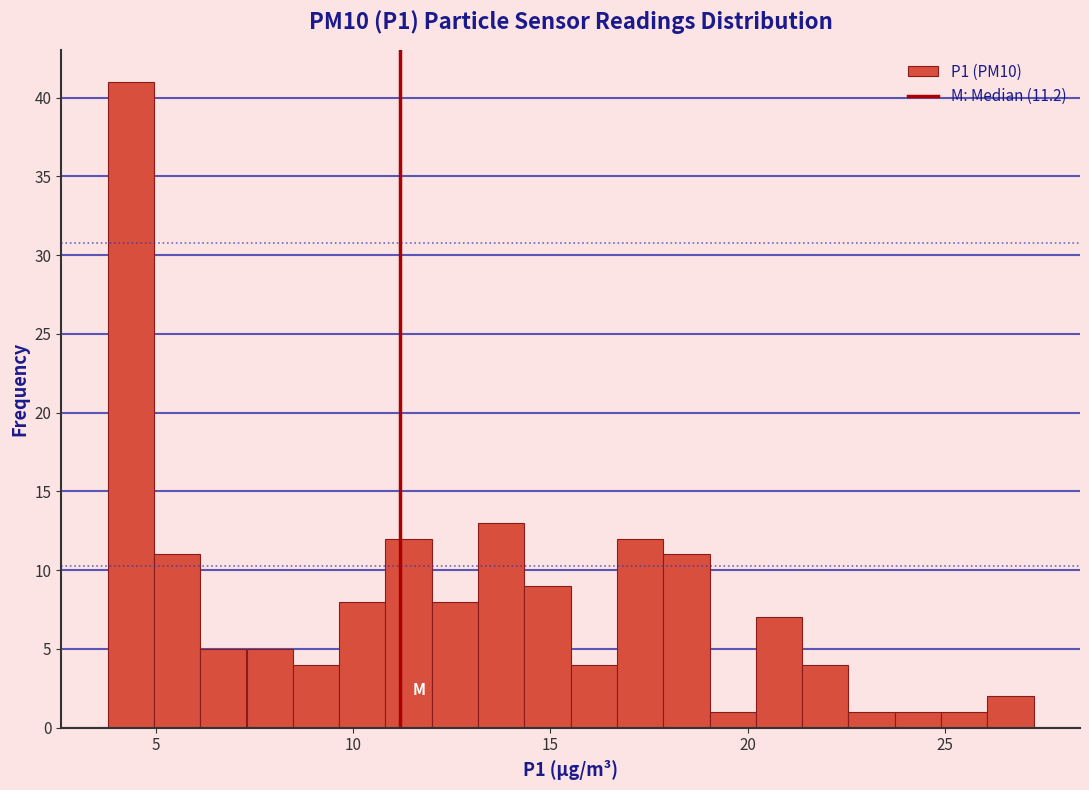

Read against the x-axis, roughly where is the centre of the tallest bar?

4.5